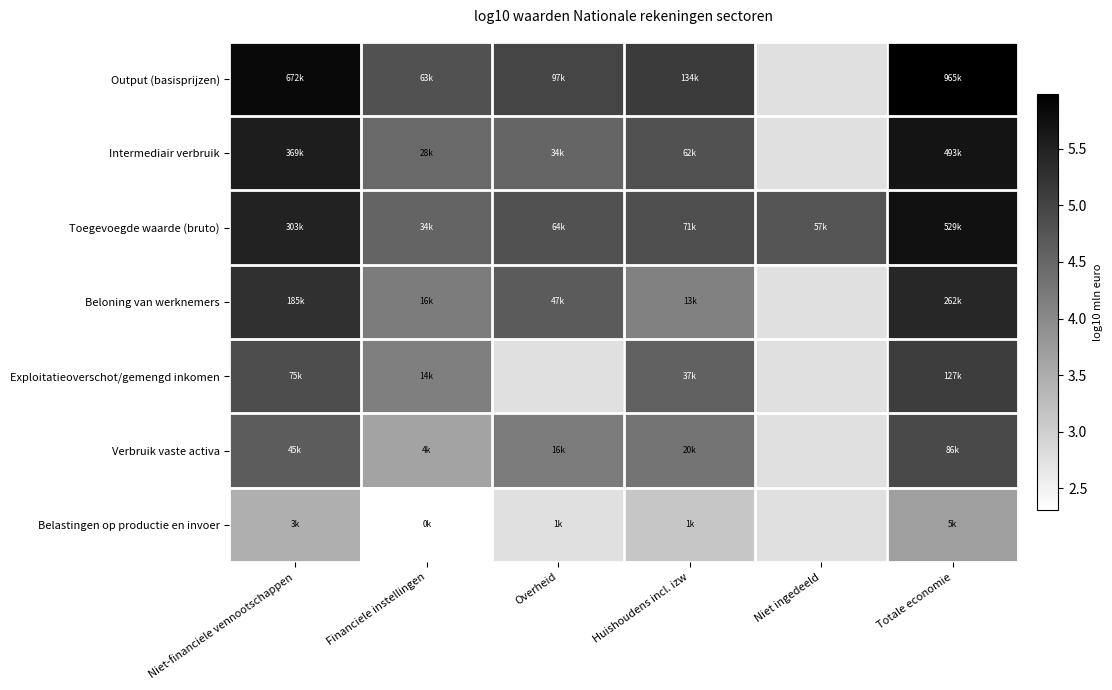

How many distinct data groups are displayed?

7